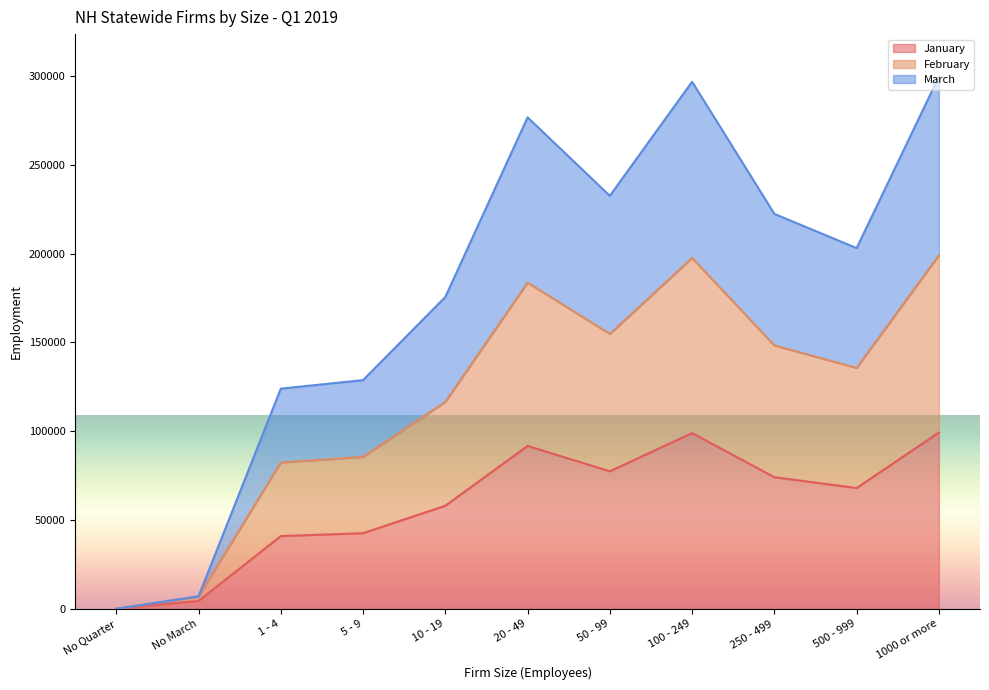

How many lines are shown in the chart?

3